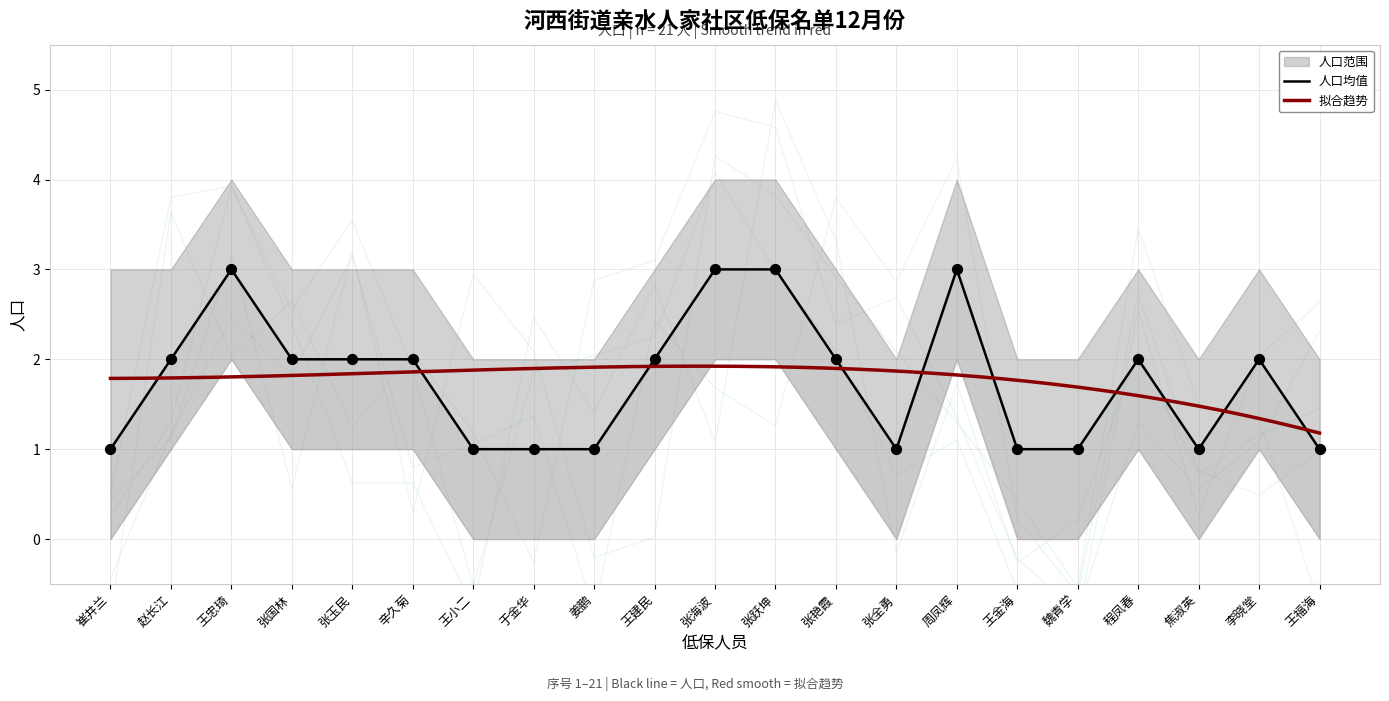

Which series reaches the maximum Y coordinate?

人口